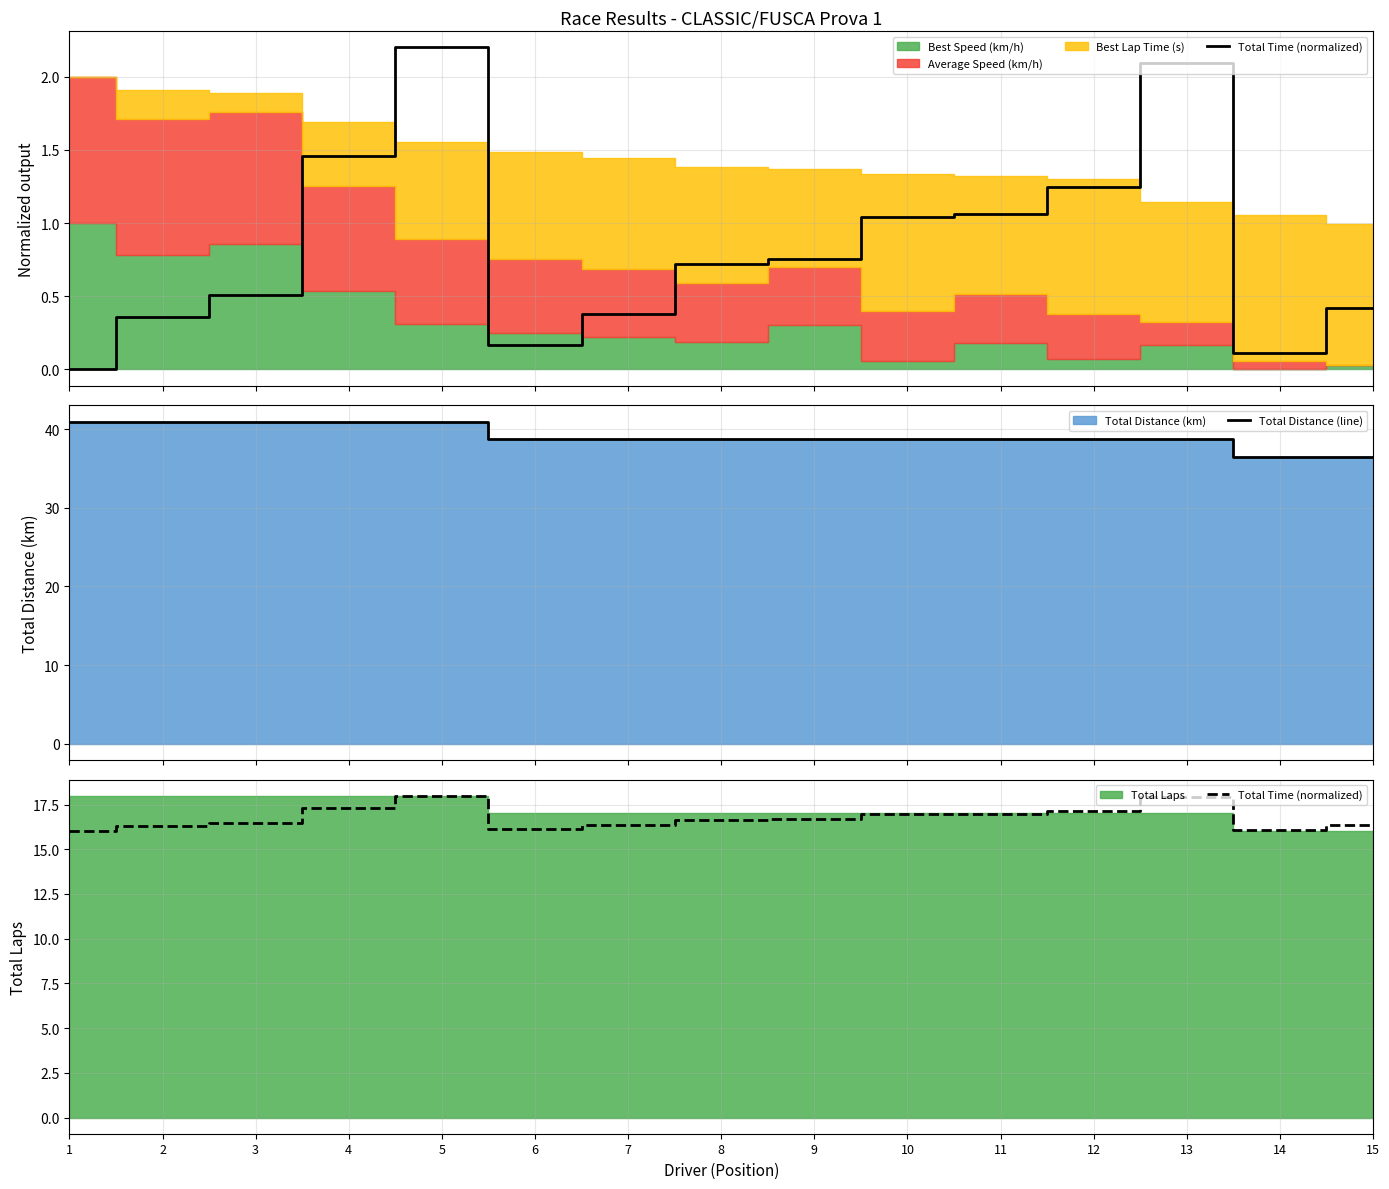

Reading left to right, what are all the values shown in this chart?

Total Time (normalized): 1=16.0	2=16.3	3=16.5	4=17.3	5=18.0	6=16.2	7=16.3	8=16.7	9=16.7	10=16.9	11=17.0	12=17.1	13=17.9	14=16.1	15=16.4
Total Distance (line): 1=41.0	2=41.0	3=41.0	4=41.0	5=41.0	6=38.7	7=38.7	8=38.7	9=38.7	10=38.7	11=38.7	12=38.7	13=38.7	14=36.4	15=36.4